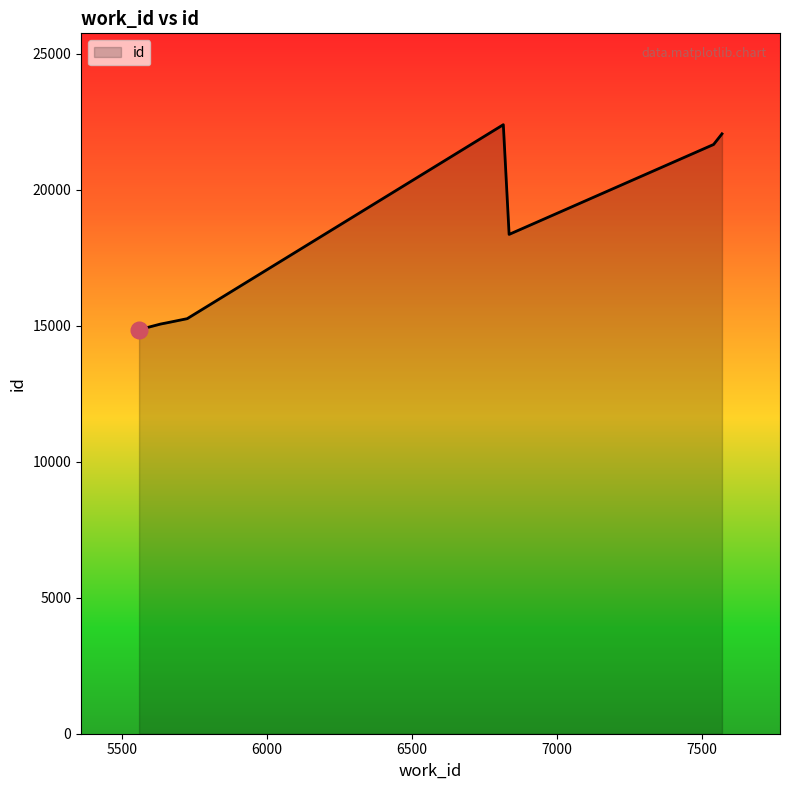

What is the difference between the maximum and minimum values?

7539